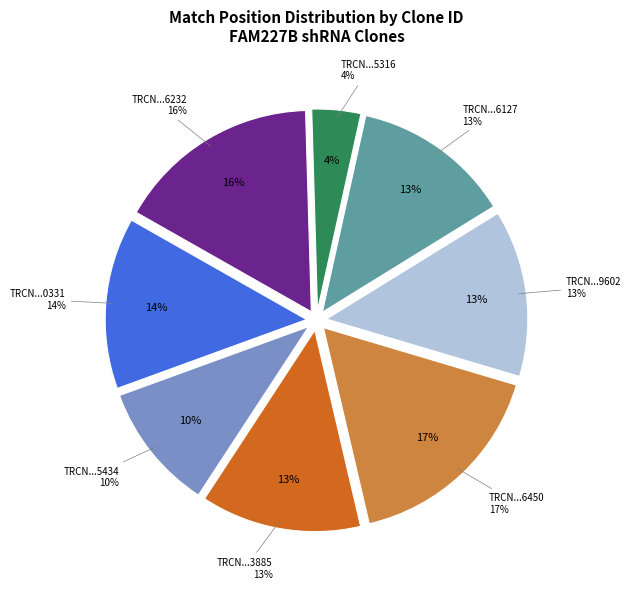

What percentage is the TRCN0000420331 slice, to the nearest percent?

14%